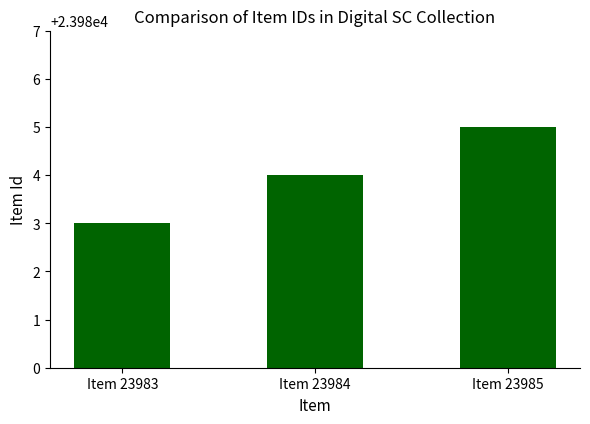

What is the change in value from Item 23984 to Item 23985?

+1